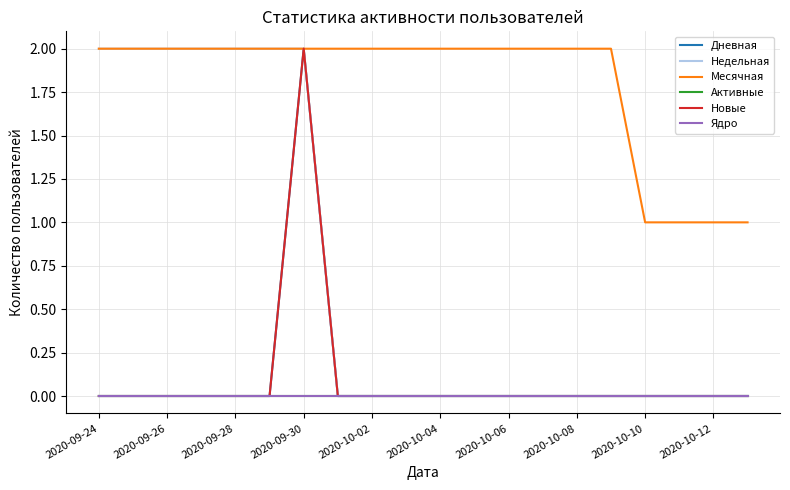

Which series has the largest total across all categories?

Месячная